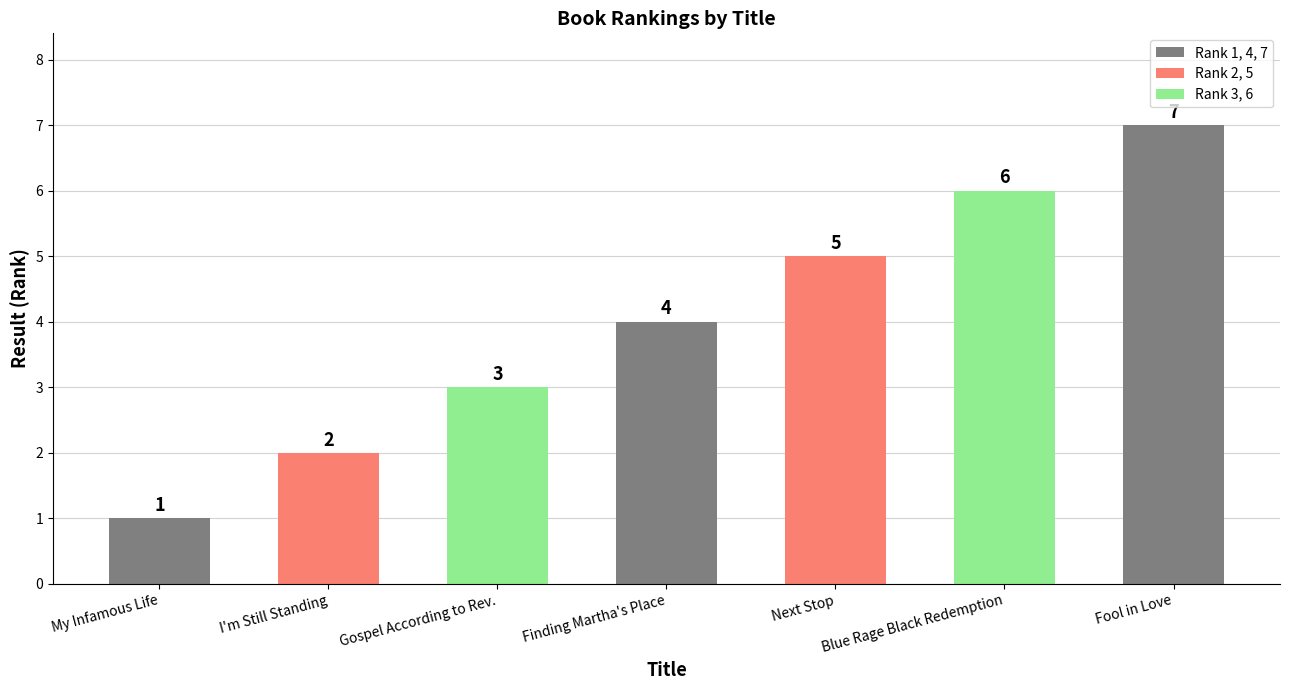

What is the value of the 4th bar from the left?

4